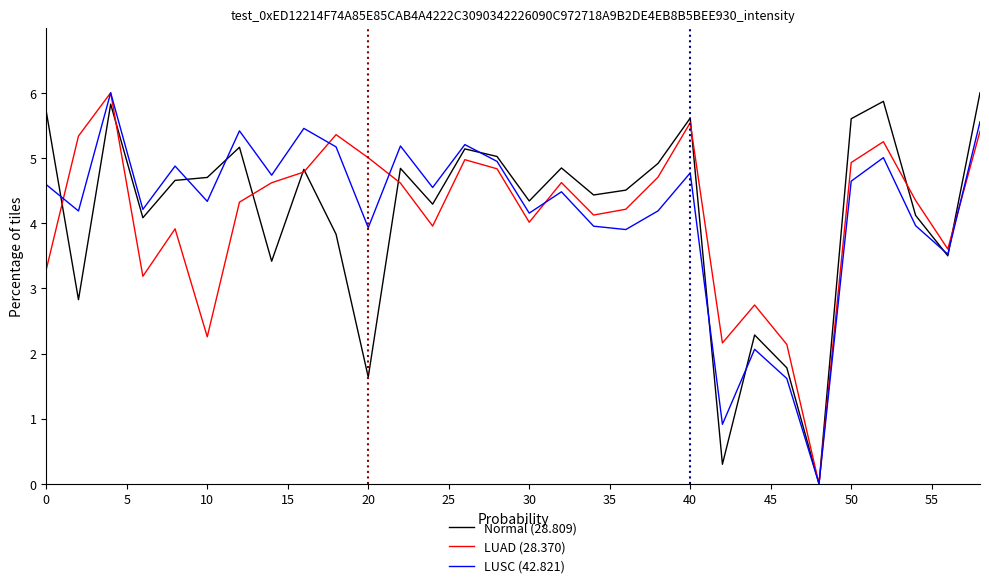

What is the maximum value shown in the chart?

6.0